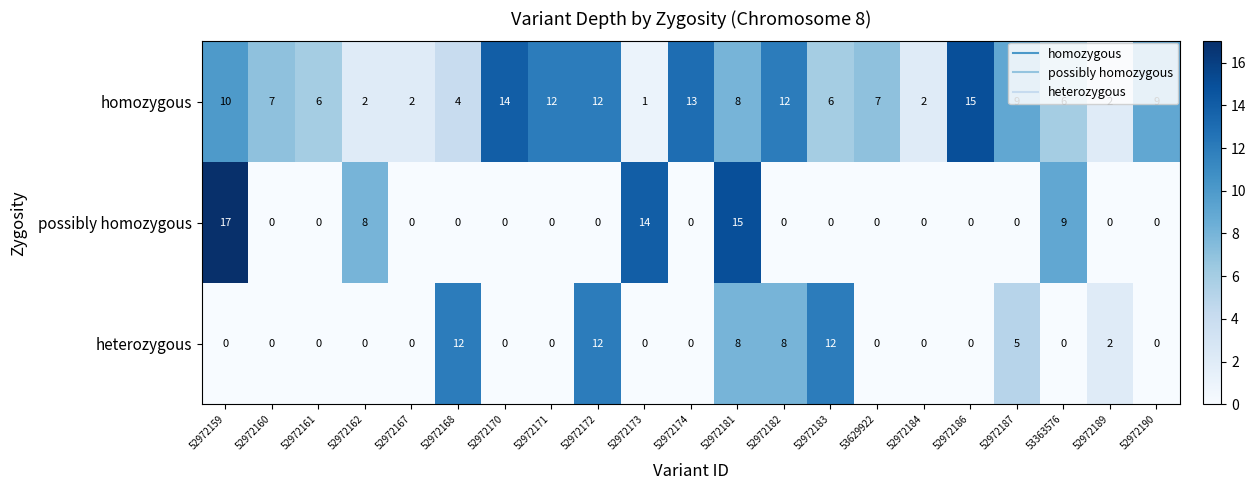

Which series has the largest range (max minus min)?

possibly homozygous